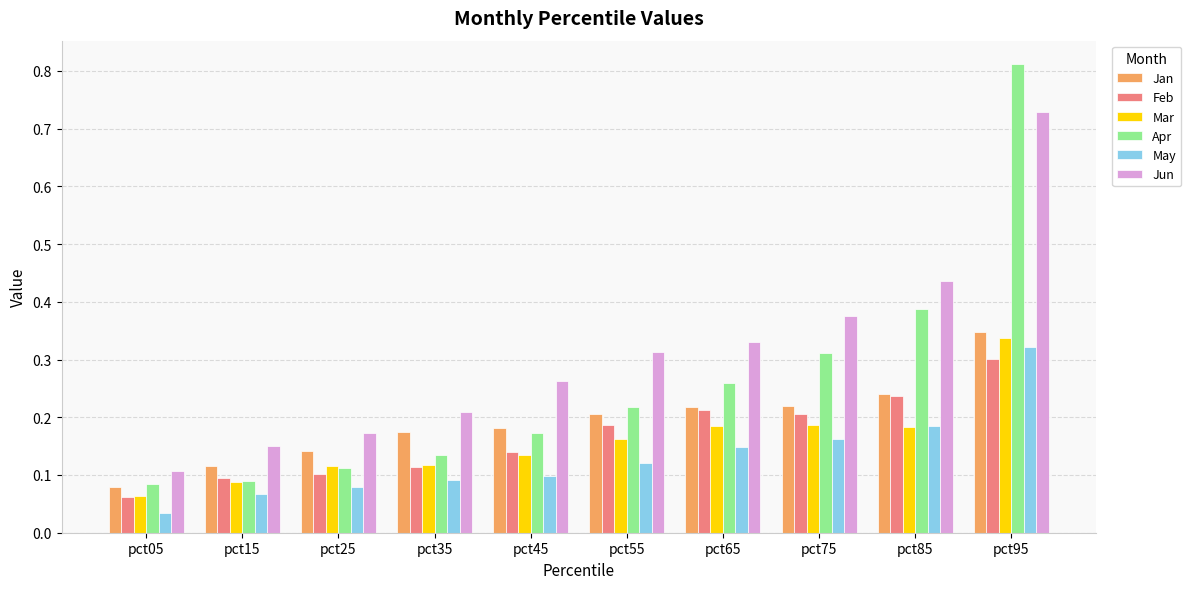

Which series has the widest spread of values?

Apr